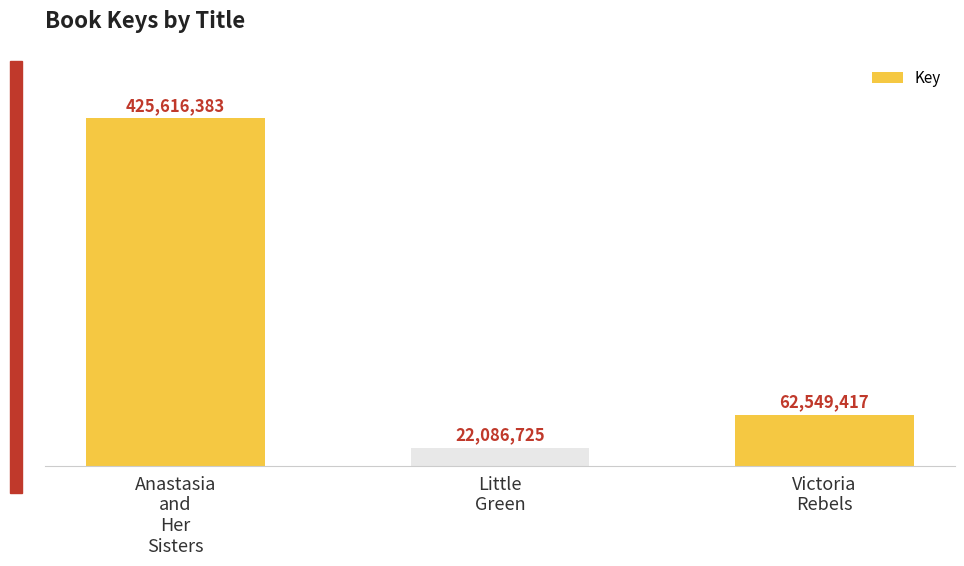

The chart shows a value of 134743830 at Anastasia
and
Her
Sisters. True or false?

False